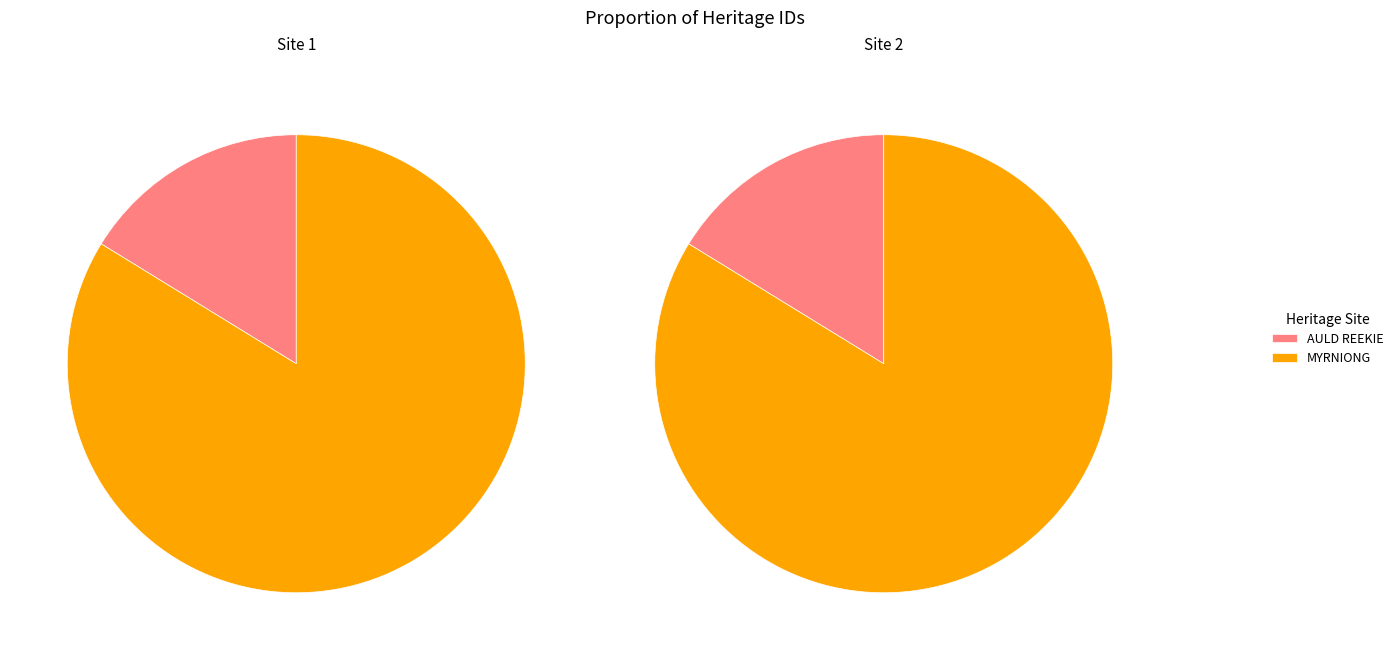

Count the number of slices in the pie.

2